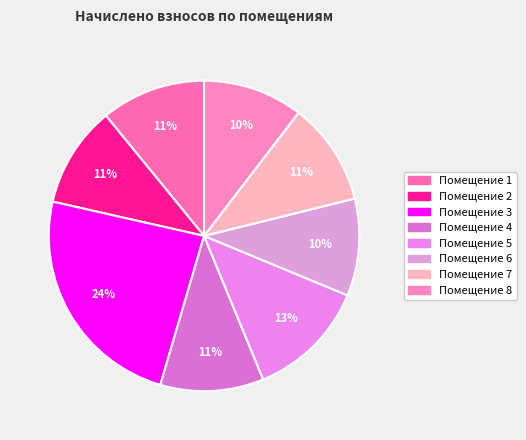

How many segments does this pie chart have?

8